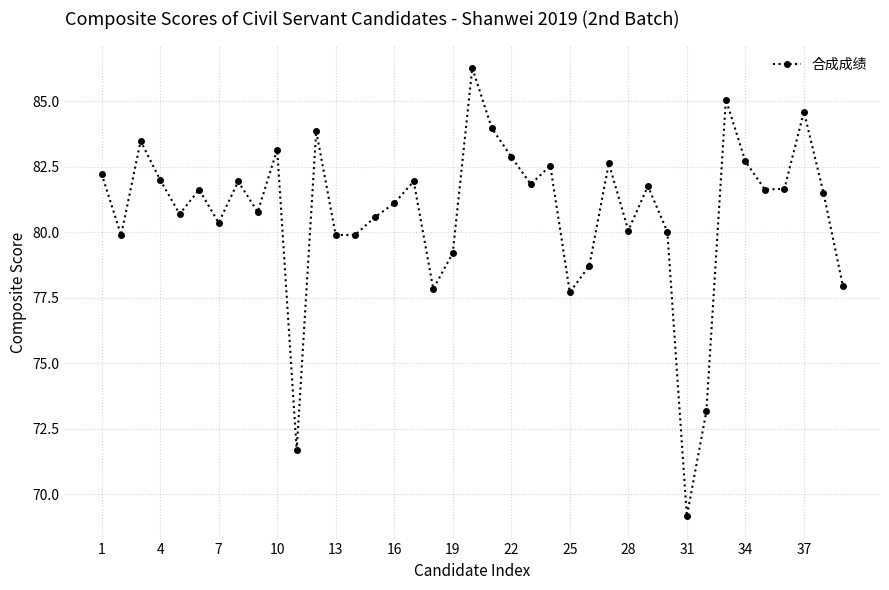

What is the difference between the second highest and minimum values?

15.9